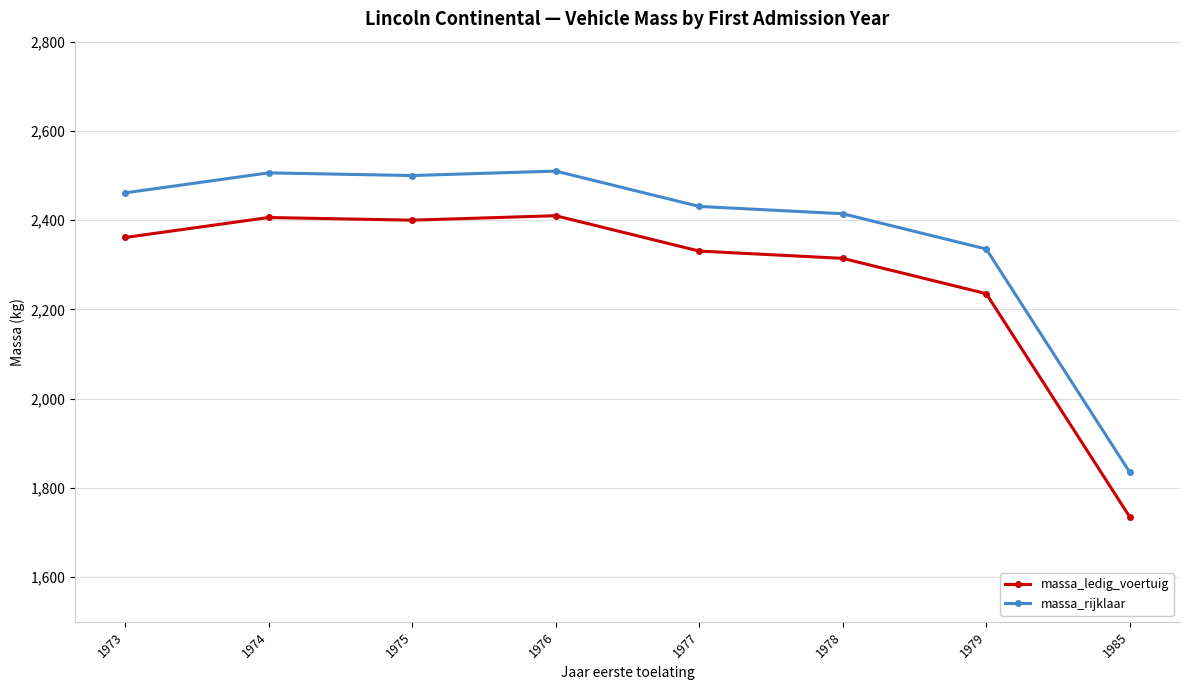

True or false: massa_rijklaar has a value of 2414.4 at 1978.

True